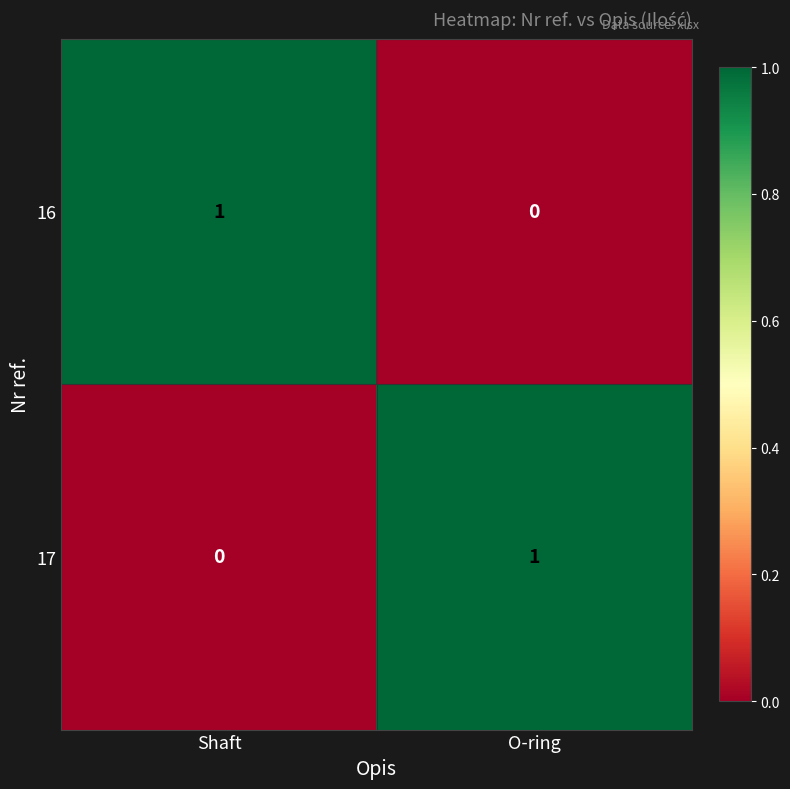

The value of 17 at O-ring is 1. True or false?

True